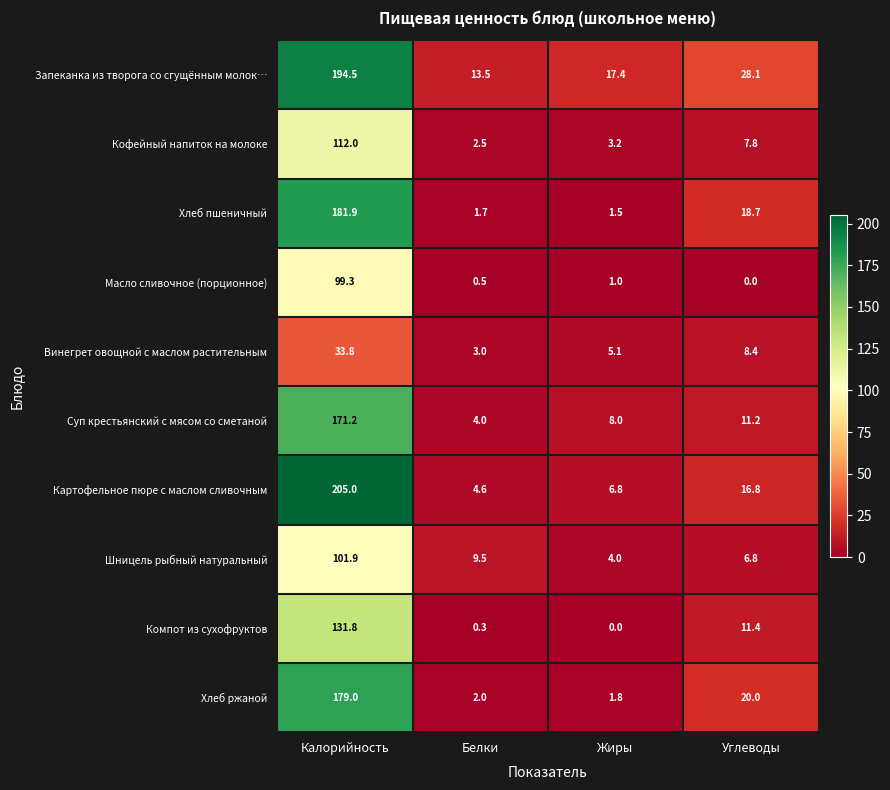

What value does the Винегрет овощной с маслом растительным series have at Белки?

3.0